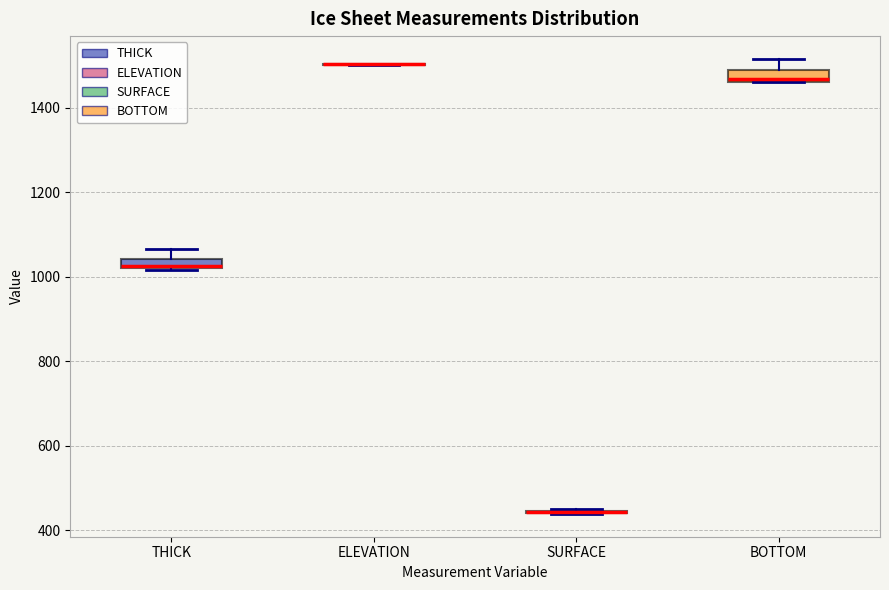

Where does the upper whisker of the box for BOTTOM end on the y-axis? The values are not printed on the chart, so give them approximately, as read against the axis.

1520